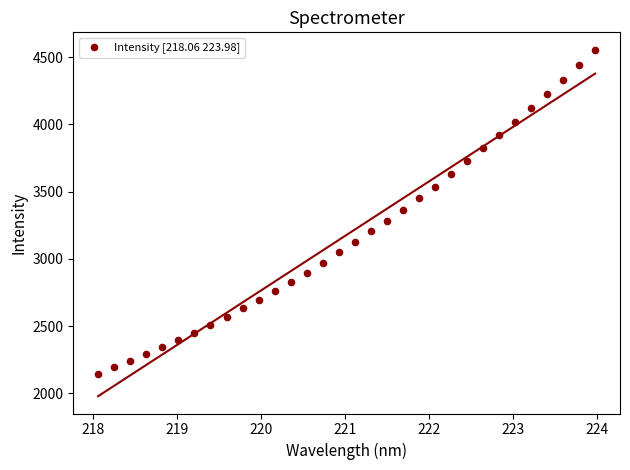

What is the range of X values (max minus min)?

5.9